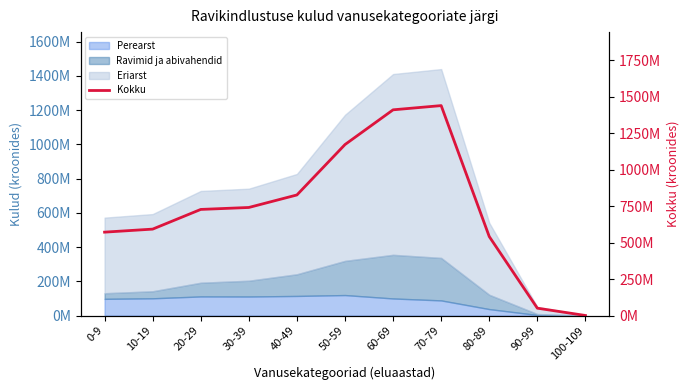

What is the ratio of the value at 50-59 to the value at 60-69?

0.8